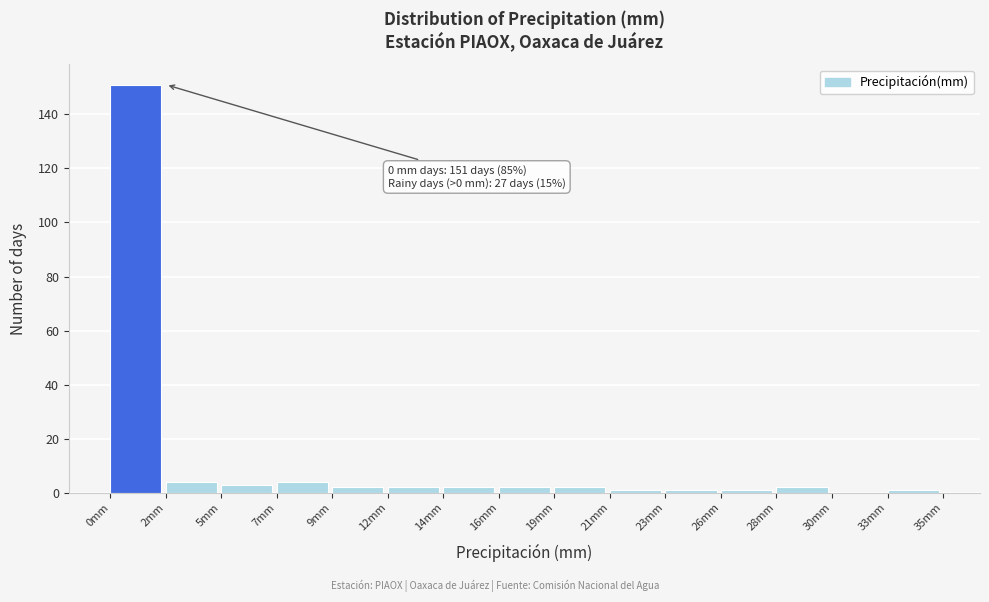

Which range on the x-axis has the tallest bar?

0.0 to 2.5